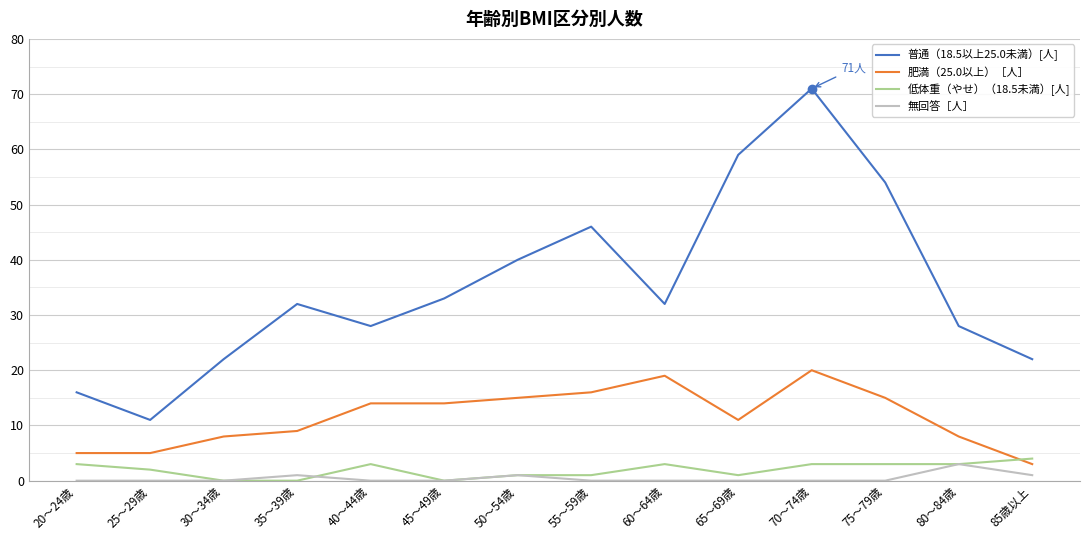

At 55～59歳, list the series in order from largest to smallest.

普通（18.5以上25.0未満）[人], 肥満（25.0以上）［人］, 低体重（やせ）（18.5未満）[人], 無回答［人］